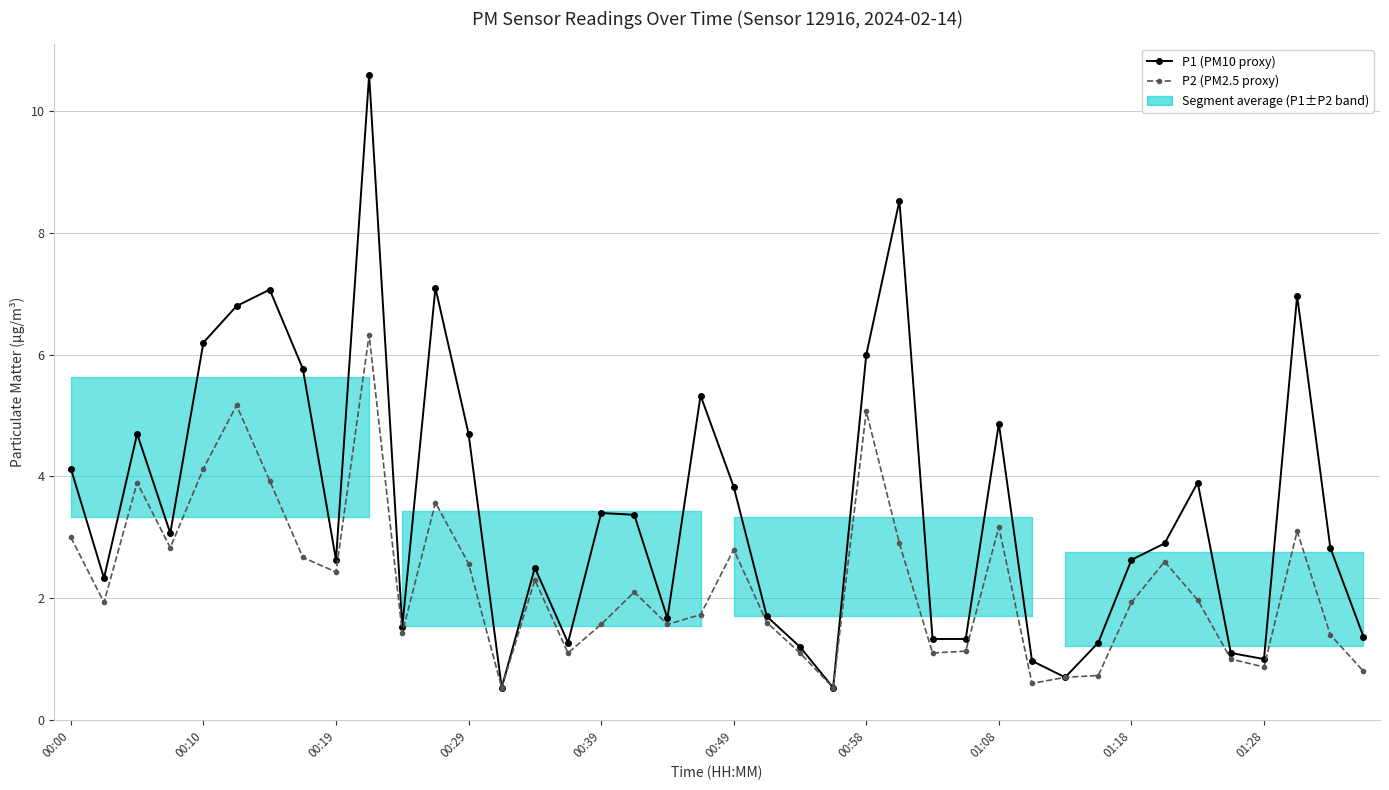

The P1 (PM10 proxy) series shows 3.3 at 37. True or false?

False